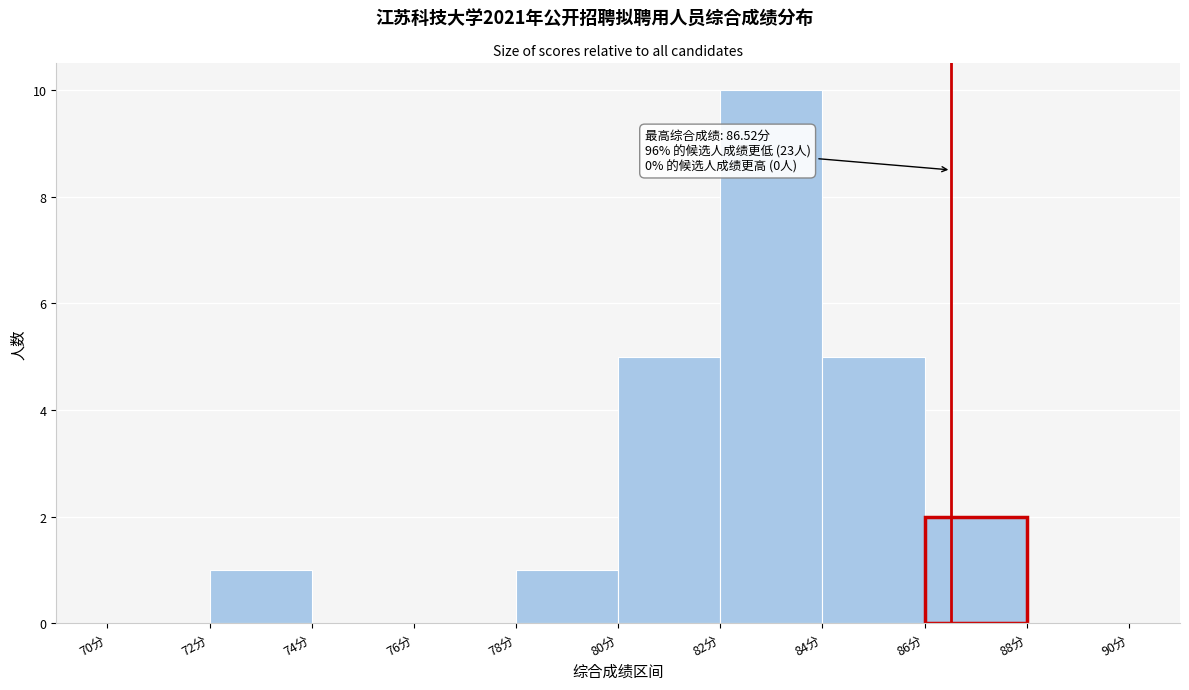

Which range on the x-axis has the tallest bar?

82 to 84